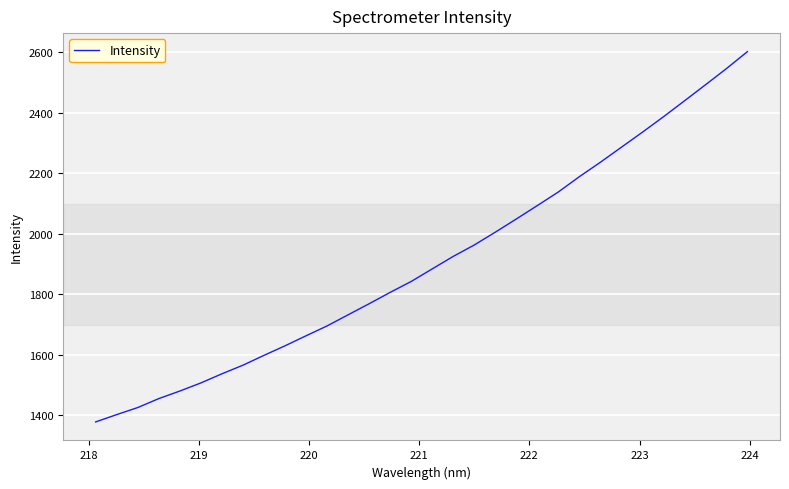

What is the difference between the maximum and minimum values?

1224.0